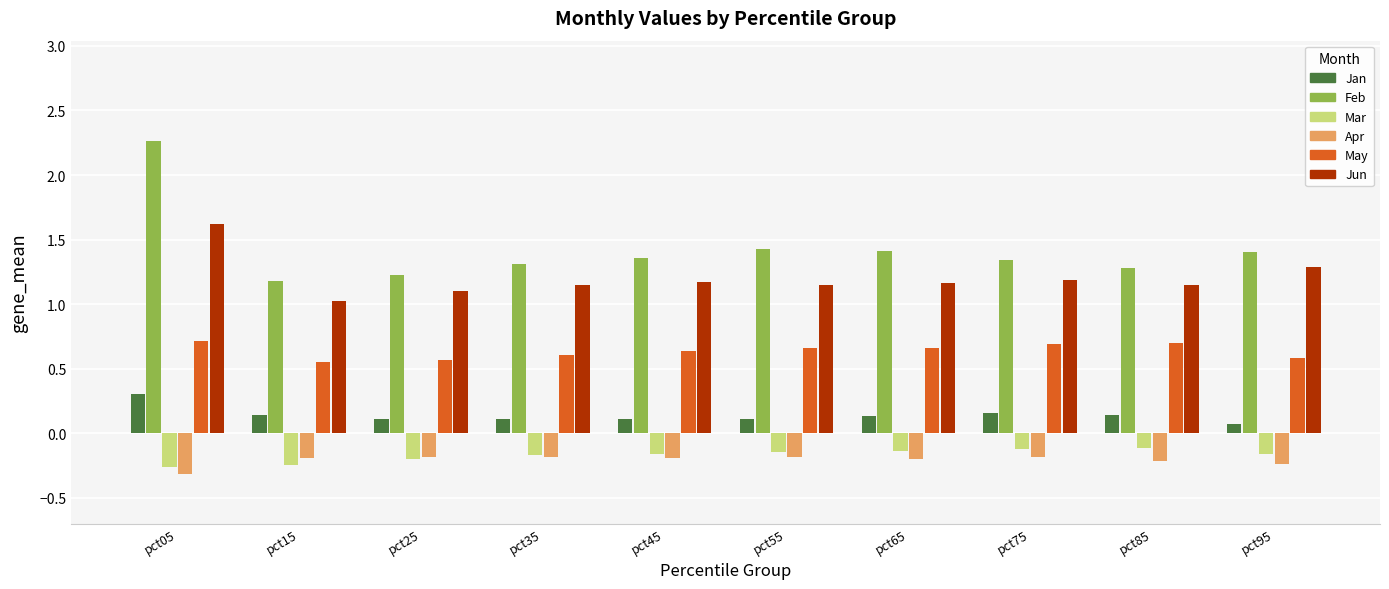

What is the value of the Jun bar at the 1st from the left?

1.6